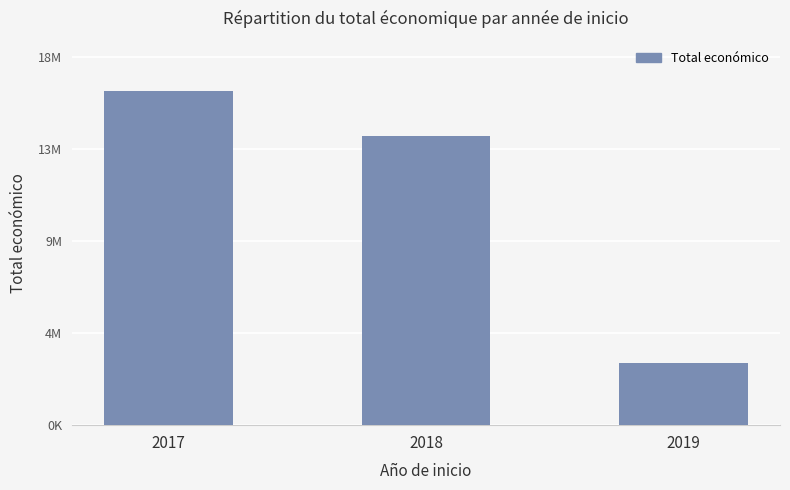

Are the bars horizontal?

No